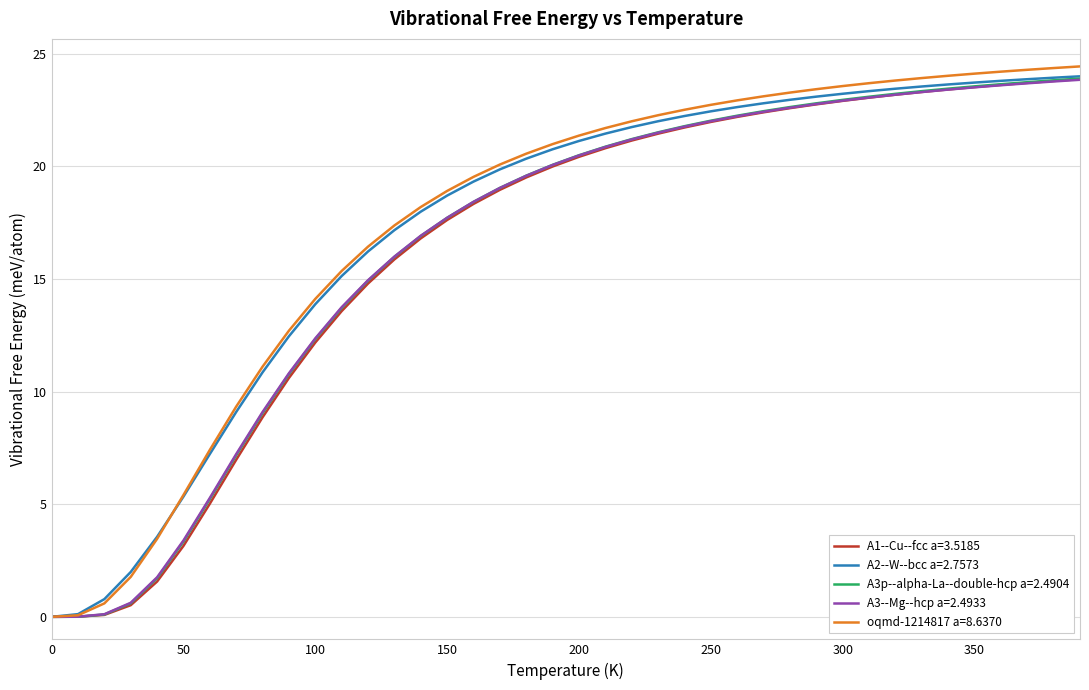

Which series has the widest spread of values?

oqmd-1214817 a=8.6370